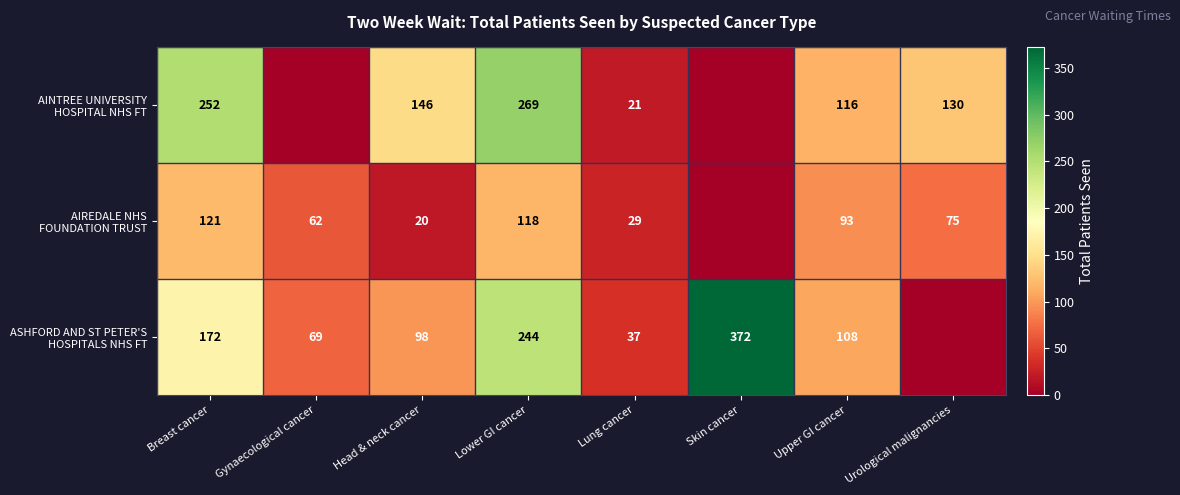

What is the total value across all series at Head & neck cancer?

264